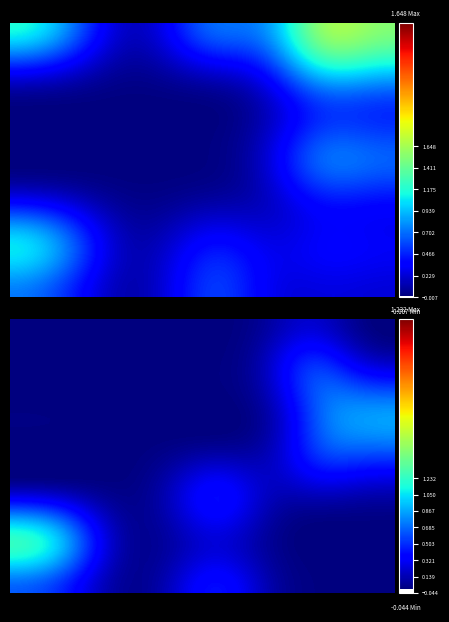

How many values in the Subsahara series exceed 0?

3